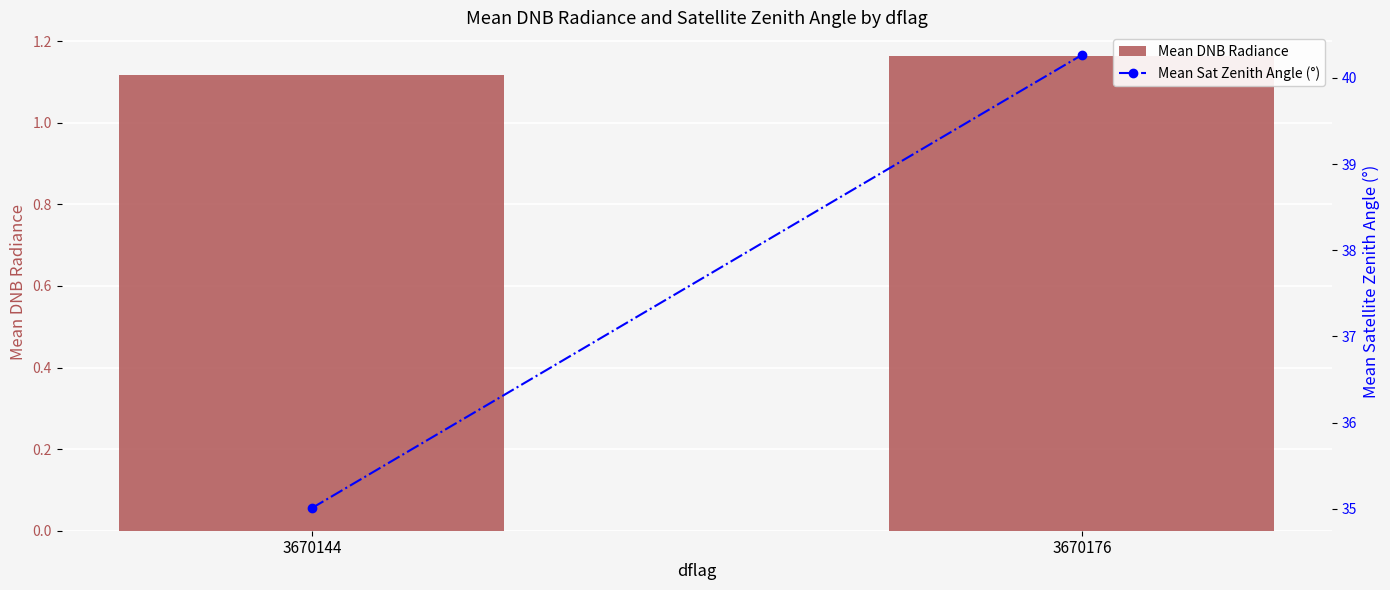

The Mean Sat Zenith Angle (°) series shows 19.2 at 3670144. True or false?

False